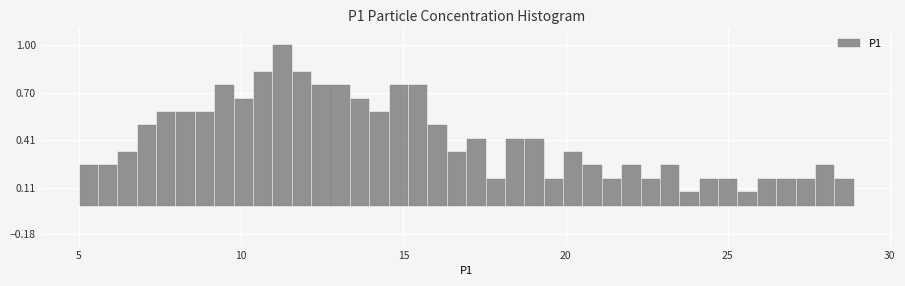

Read against the x-axis, roughly where is the centre of the tallest bar?

11.5